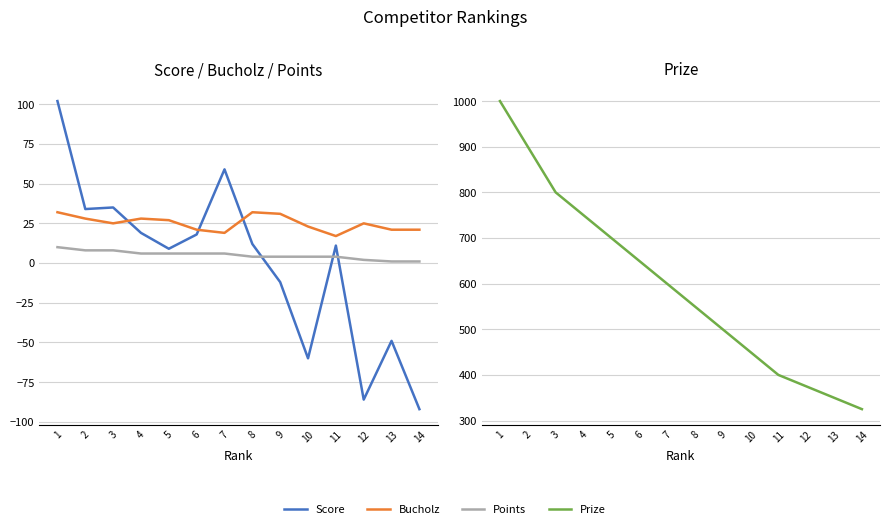

Is it true that Prize equals 373 at 8?

False